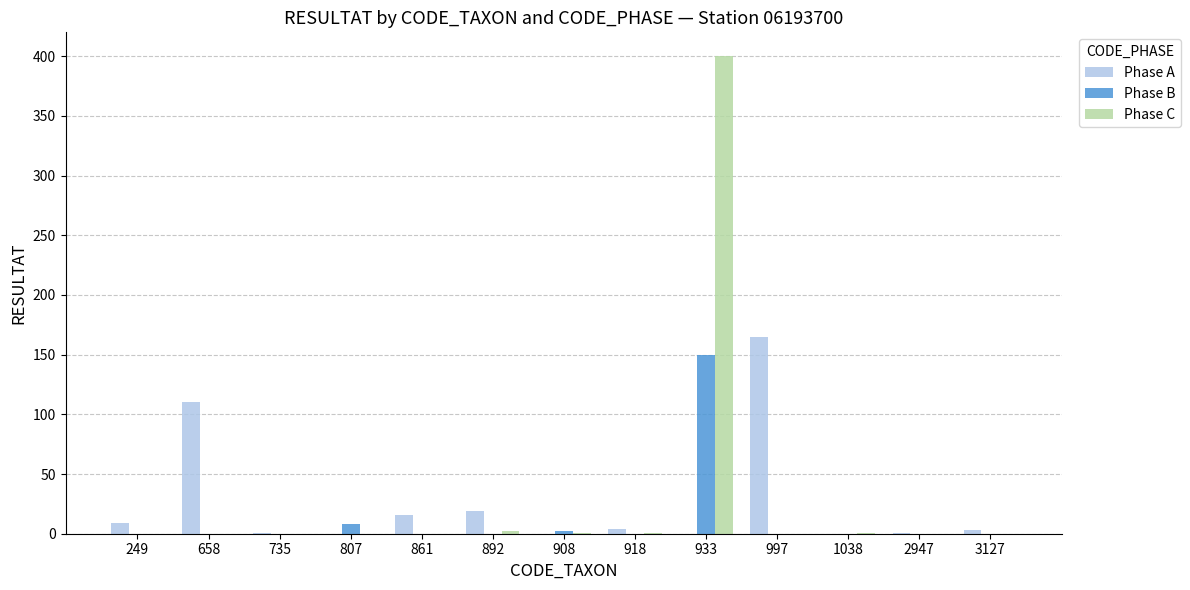

The value of Phase B at 997 is -105. True or false?

False